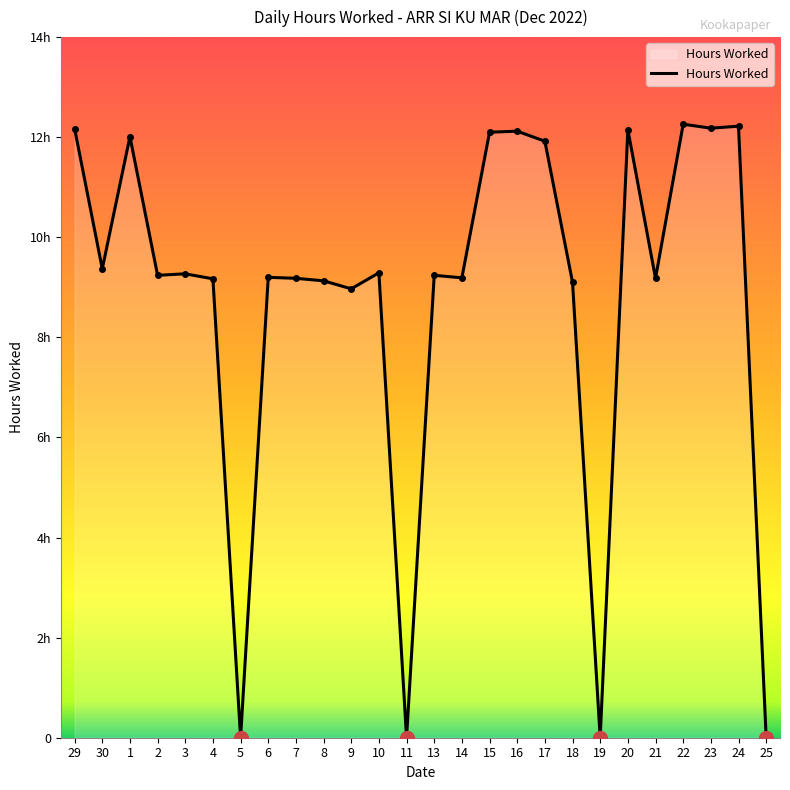

Reading left to right, what are all the values shown in this chart?

12.2	9.4	12.0	9.2	9.3	9.2	0.0	9.2	9.2	9.1	9.0	9.3	0.0	9.2	9.2	12.1	12.1	11.9	9.1	0.0	12.2	9.2	12.3	12.2	12.2	0.0